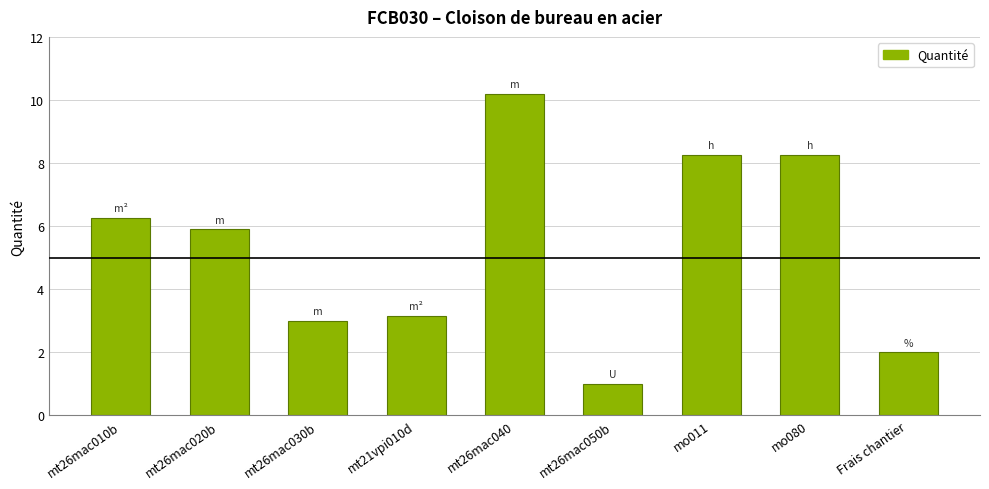

Count the number of data series in this chart.

1